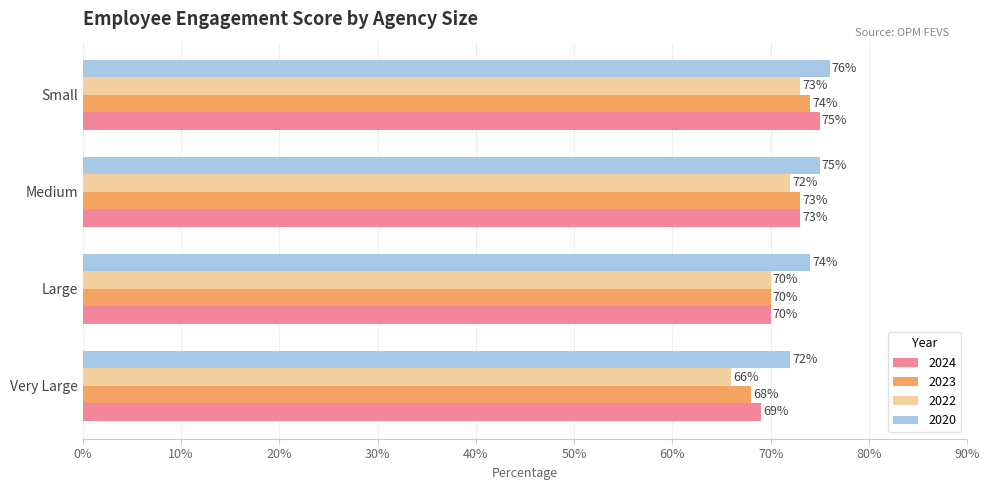

Is the value of 2022 at Very Large greater than the value of 2024 at Small?

No